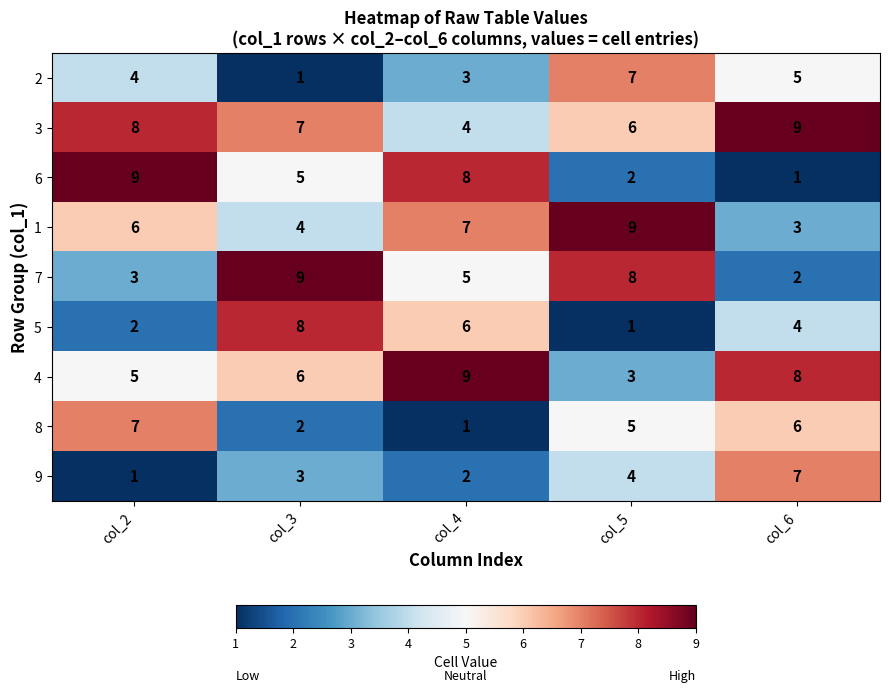

What is the difference between the maximum and minimum values in the 6 series?

8